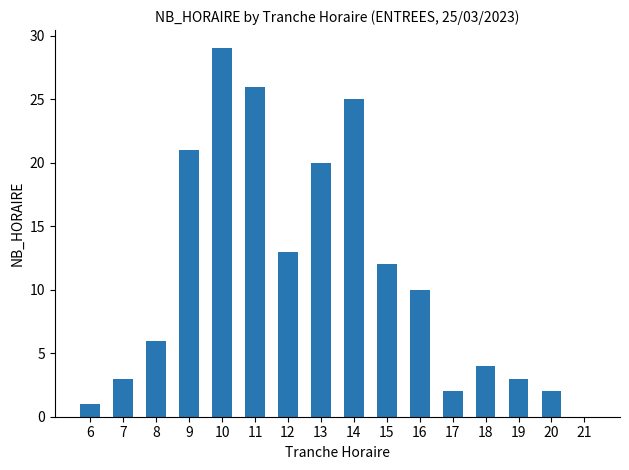

Does the chart contain stacked bars?

No